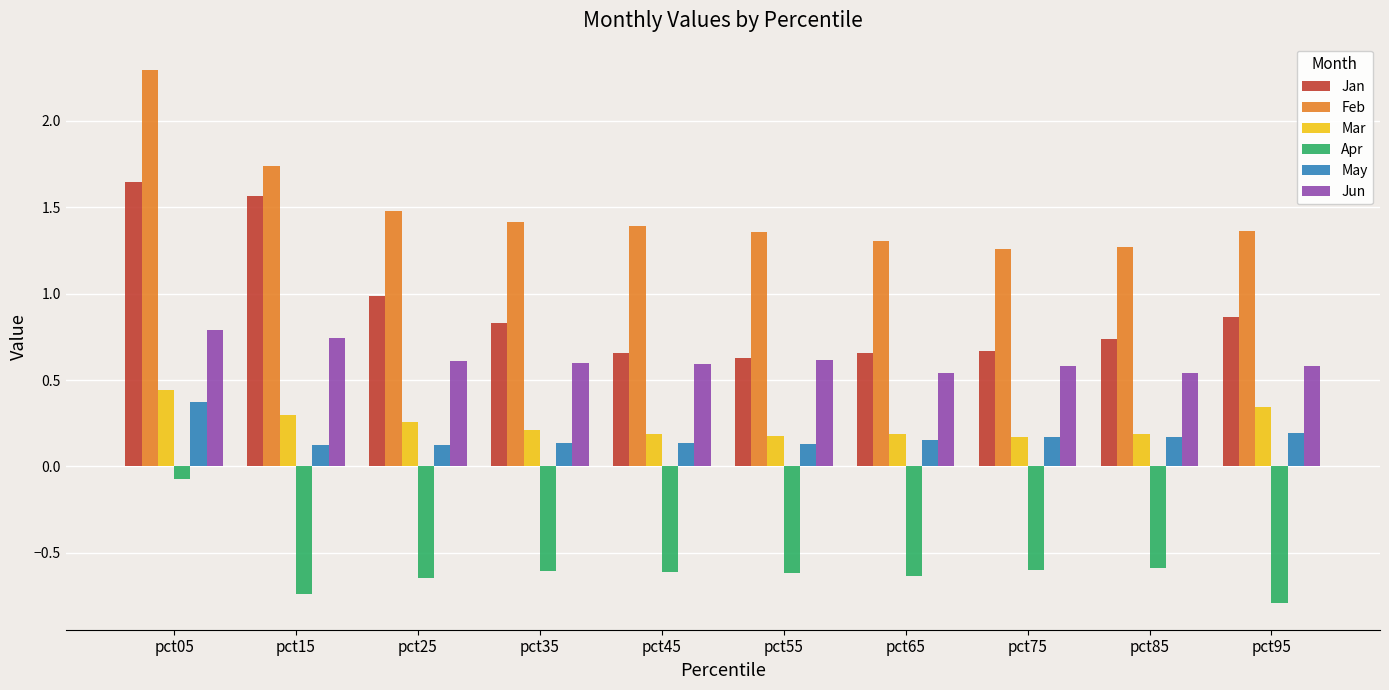

What is the maximum value shown in the chart?

2.3